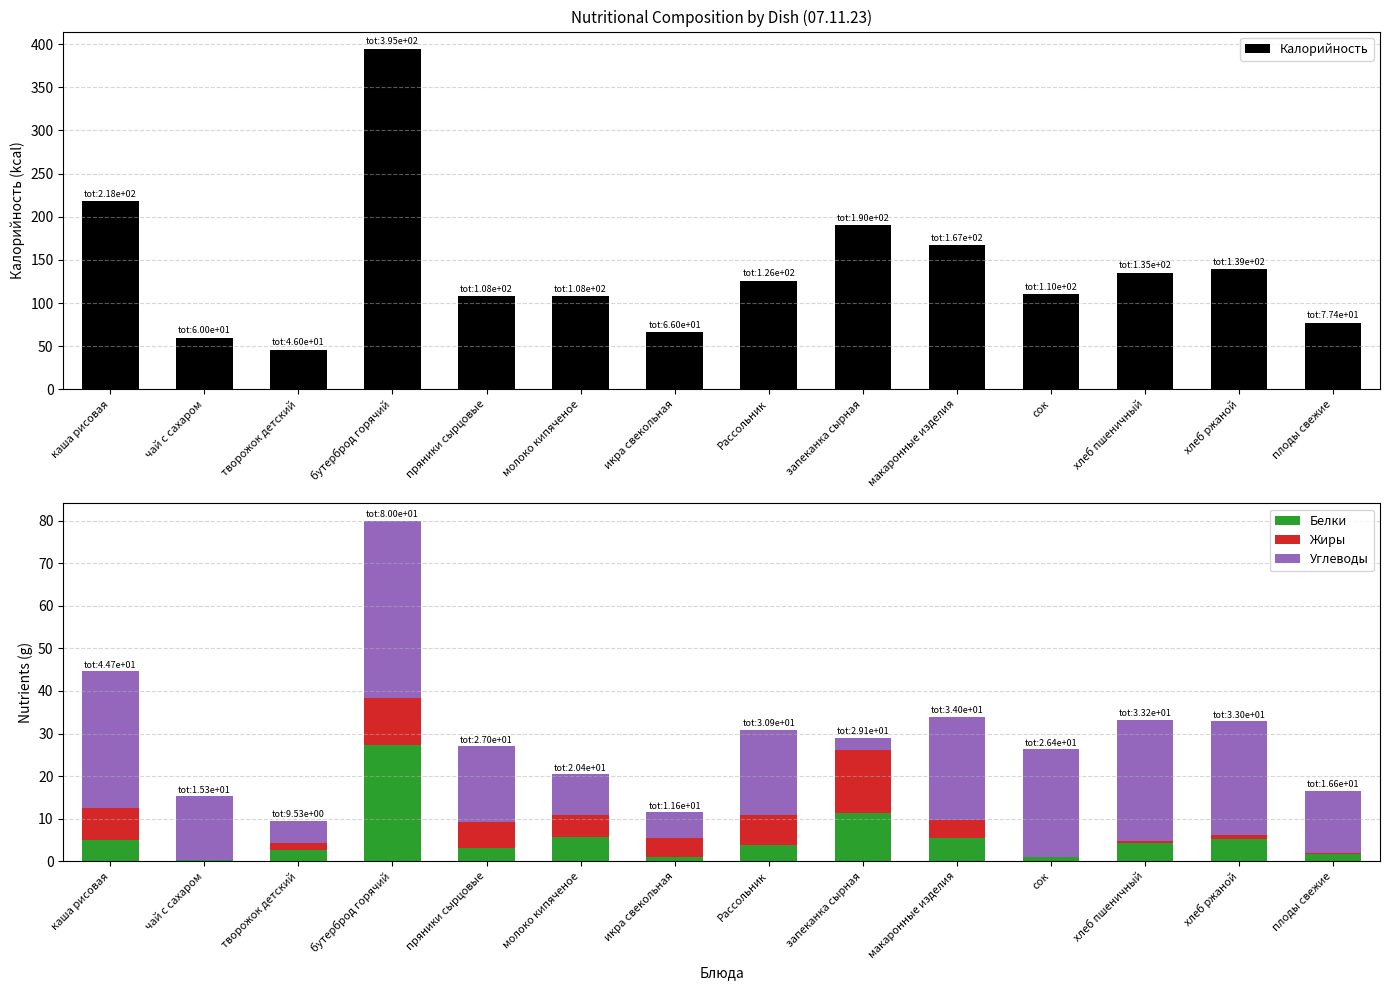

Where does the Жиры series first go above 4?

каша рисовая